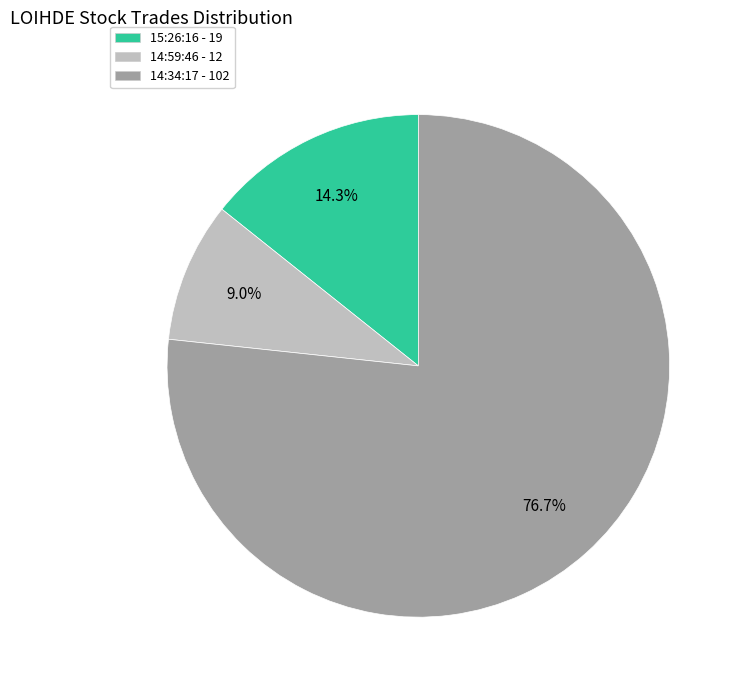

How much of the chart is everything except 14:59:46?

91.0%